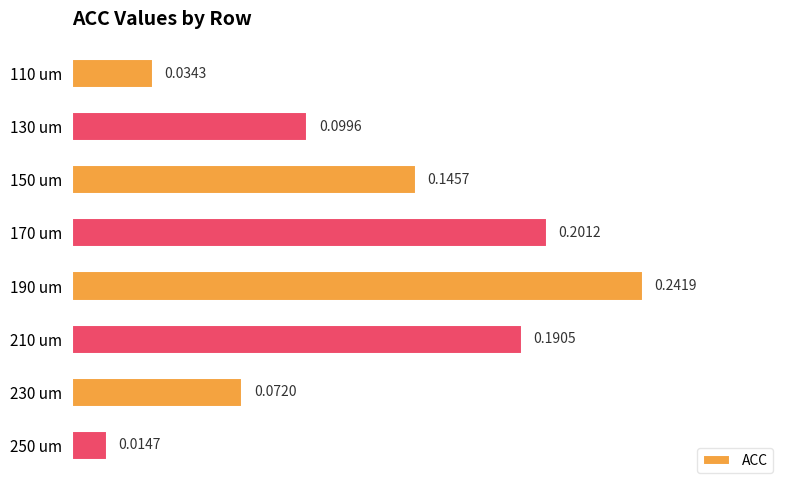

Between 190 um and 170 um, which is larger?

190 um